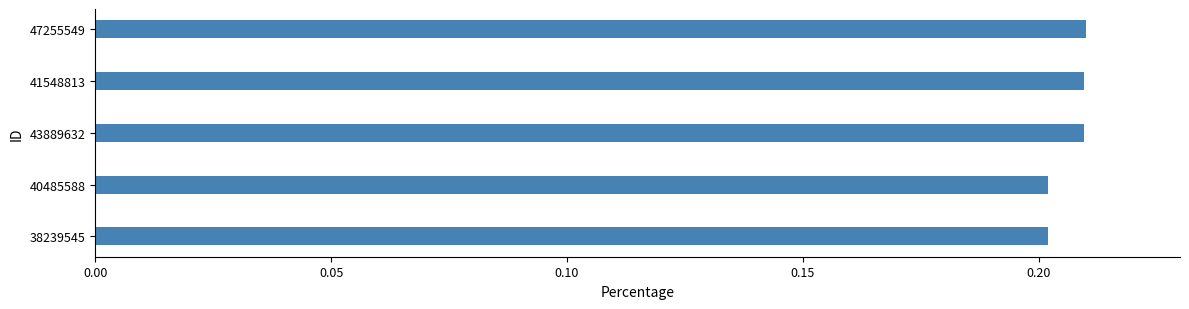

What is the sum of the values at 43889632 and 41548813?

0.4